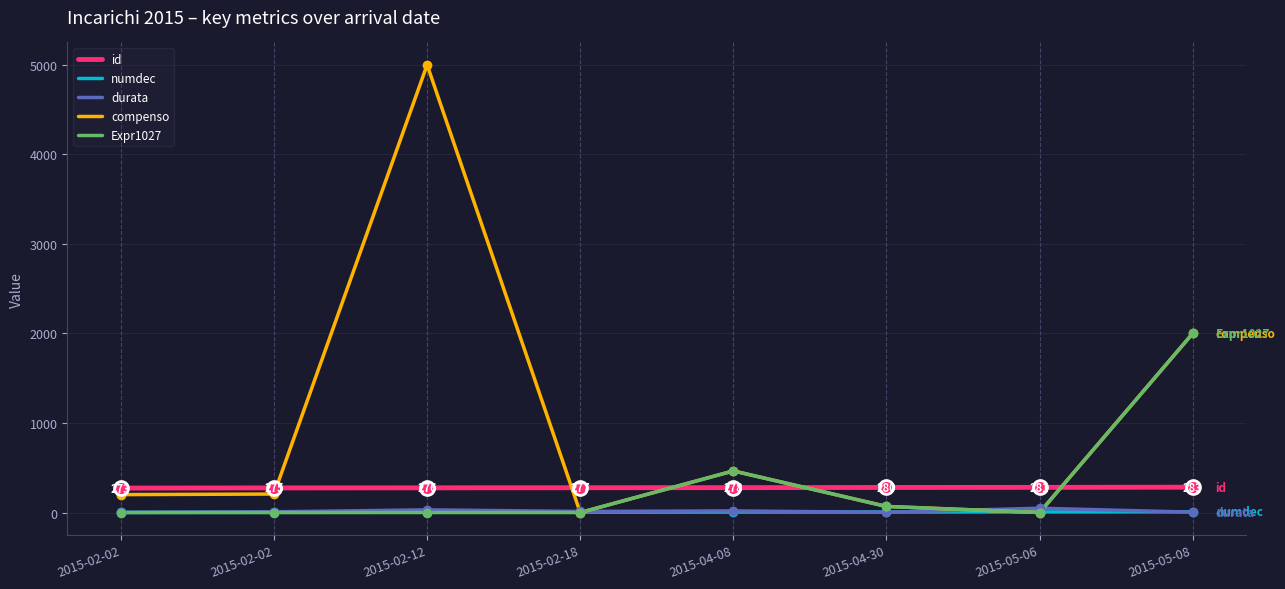

Where do id and Expr1027 first cross each other?

2015-02-18 and 2015-04-08